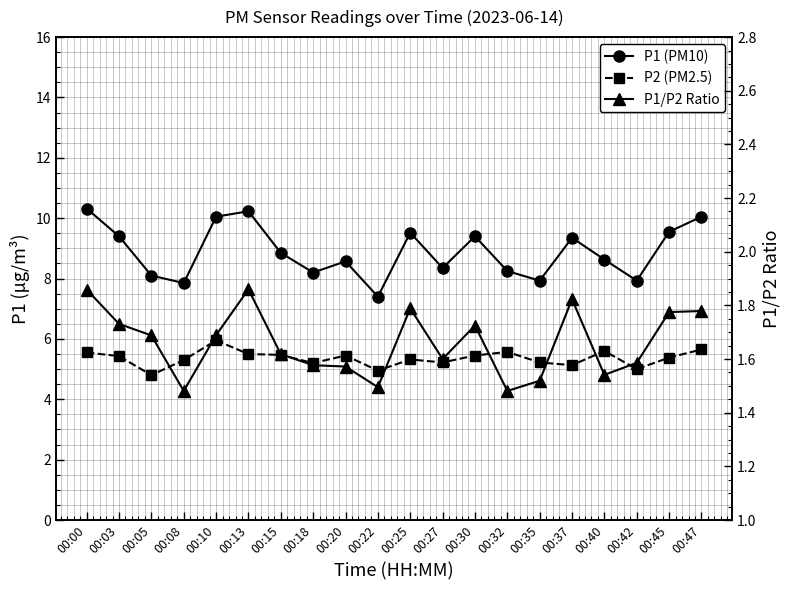

Rank the series by their average value, from lowest to highest.

P1/P2 Ratio, P2 (PM2.5), P1 (PM10)